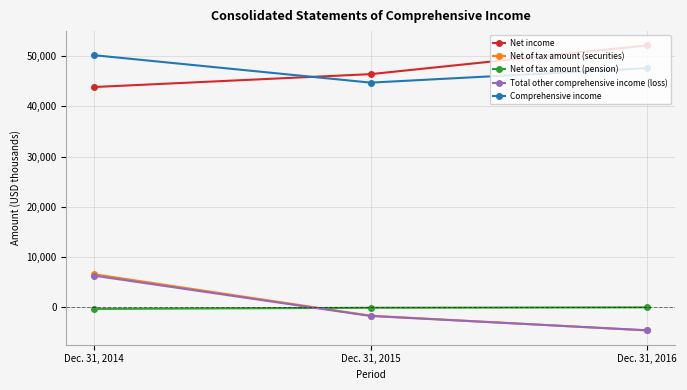

What are all the series names shown in the legend?

Net income, Net of tax amount (securities), Net of tax amount (pension), Total other comprehensive income (loss), Comprehensive income